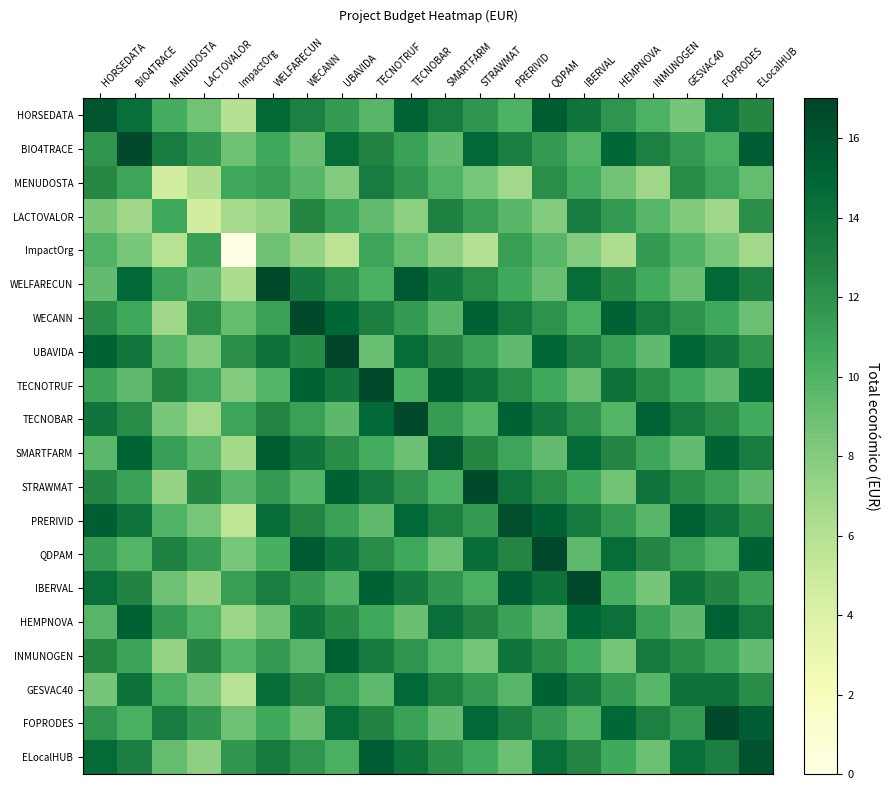

Which series has the widest spread of values?

ImpactOrg